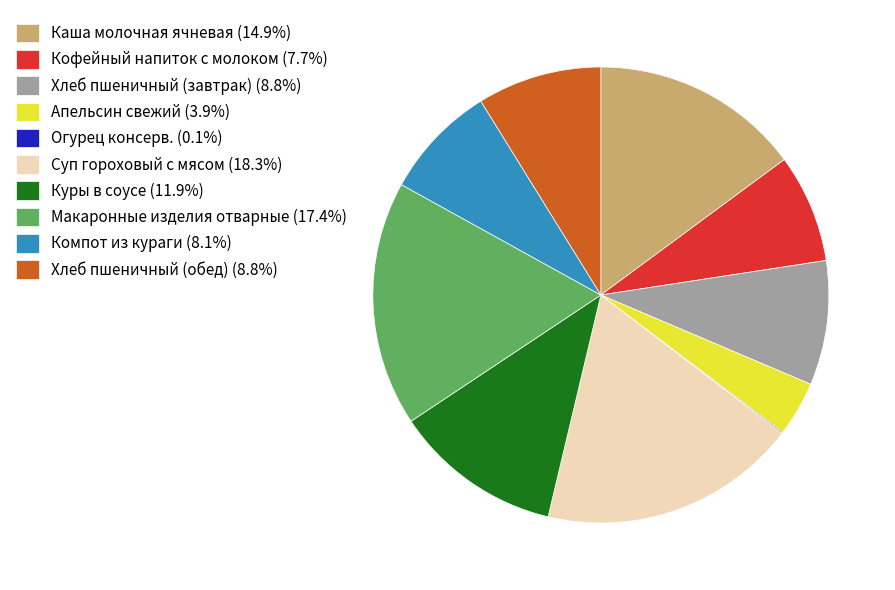

Is the sum of Компот из кураги (8.1%) and Каша молочная ячневая (14.9%) greater than half?

No